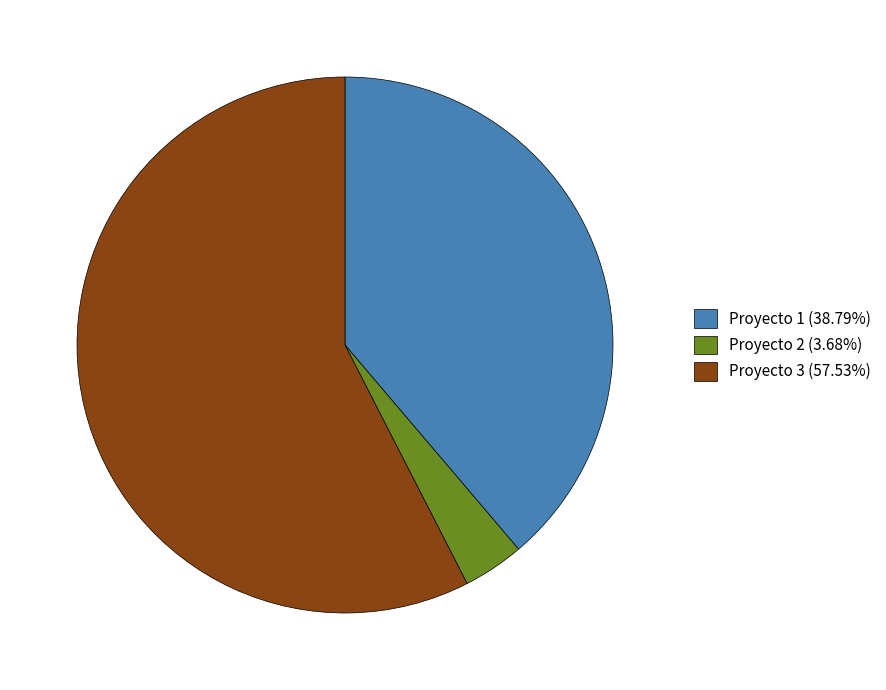

Does Proyecto 3 represent more than half of the total?

Yes